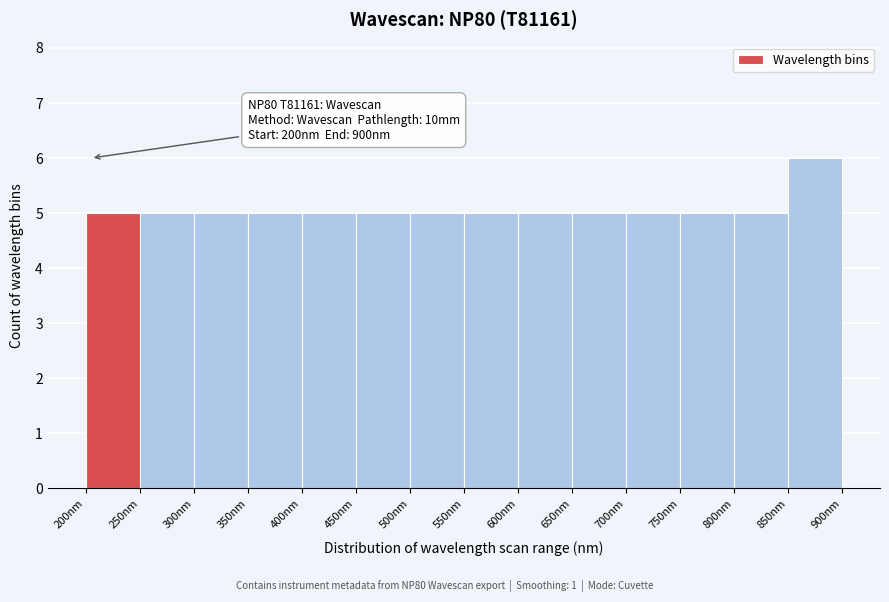

Over which range of the x-axis is the bar tallest?

850 to 900